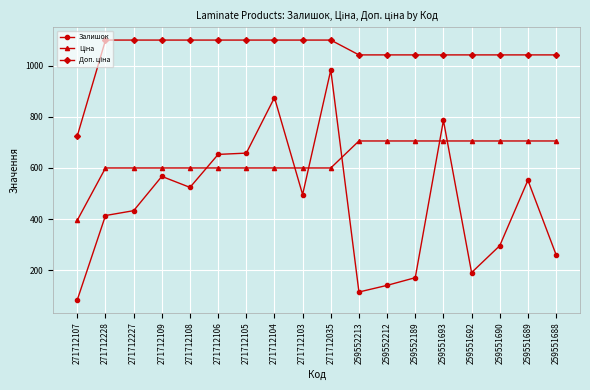

What is the total value across all series at 271712035?

2682.9